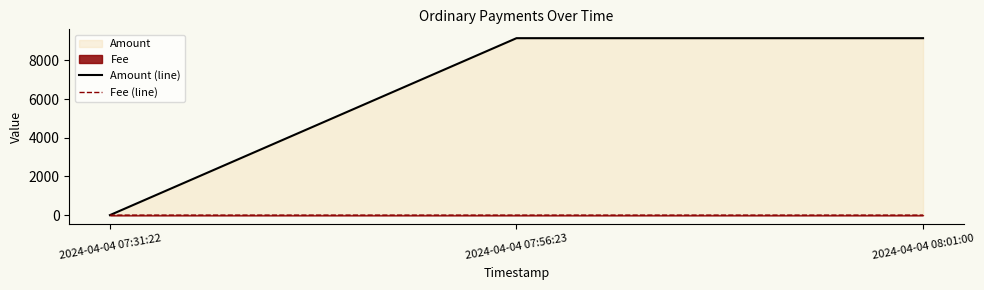

List the series in order of their peak value, highest first.

Amount (line), Fee (line)